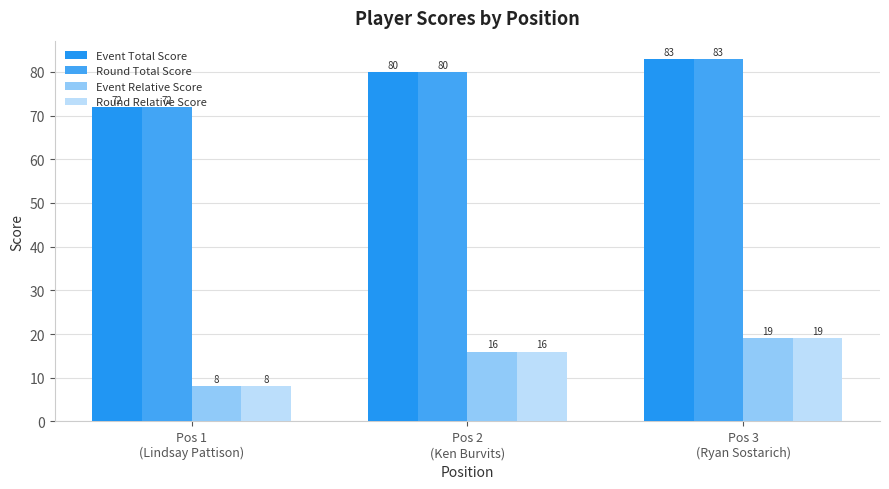

Rank the series at Pos 3
(Ryan Sostarich) from highest to lowest value.

Event Total Score, Round Total Score, Event Relative Score, Round Relative Score